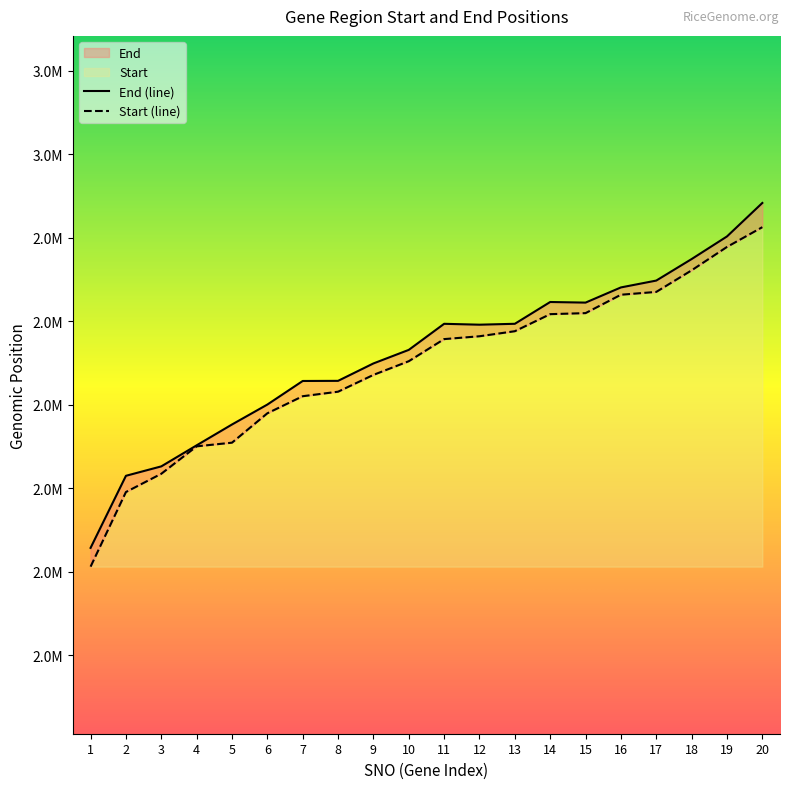

What is the total value across all series at 9?

5871331